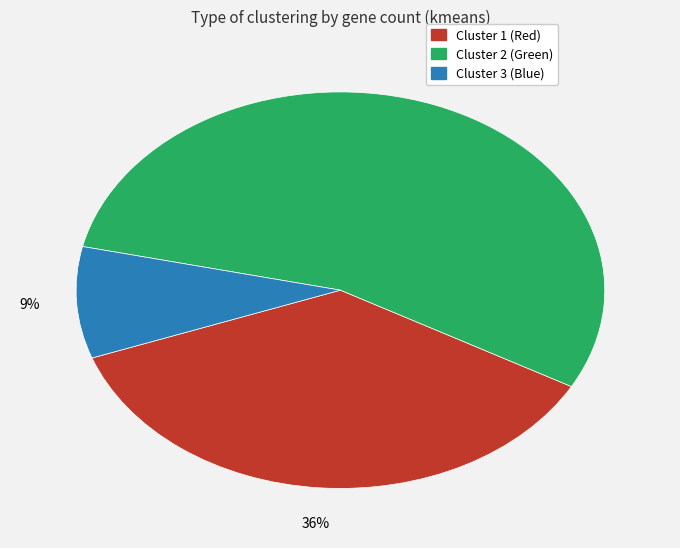

To the nearest percent, what is the average slice percentage?

33%